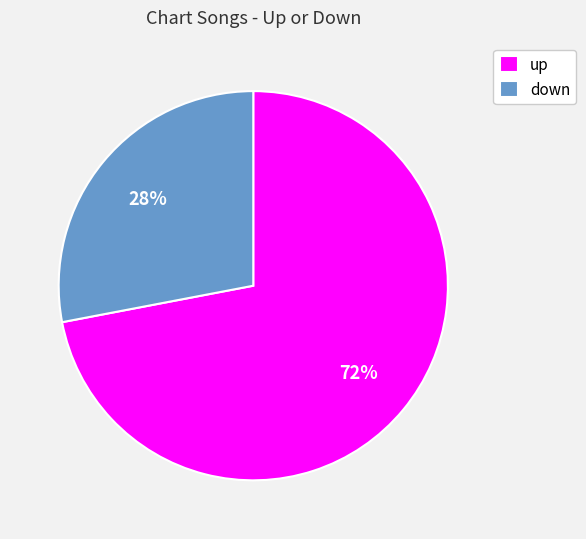

Does up represent more than half of the total?

Yes